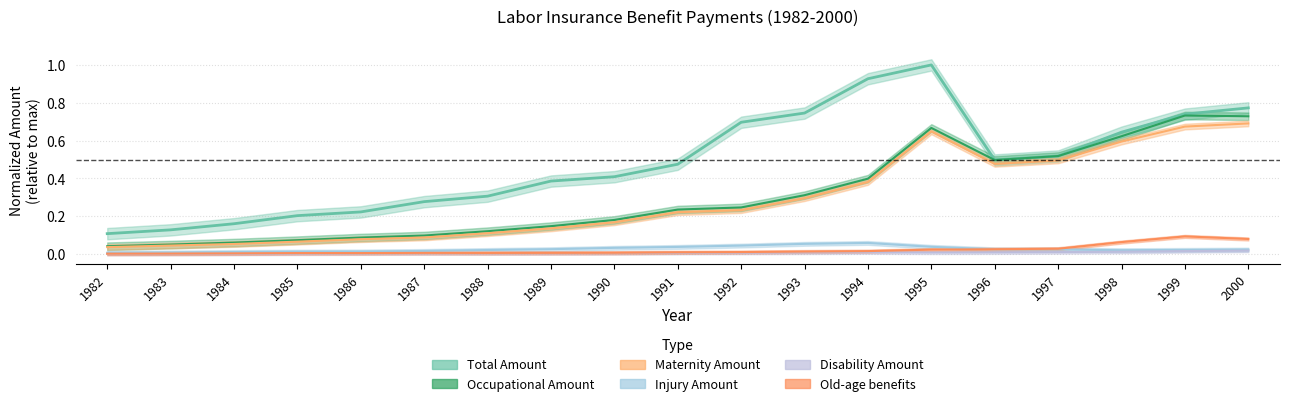

Which series has the widest spread of values?

Total Amount